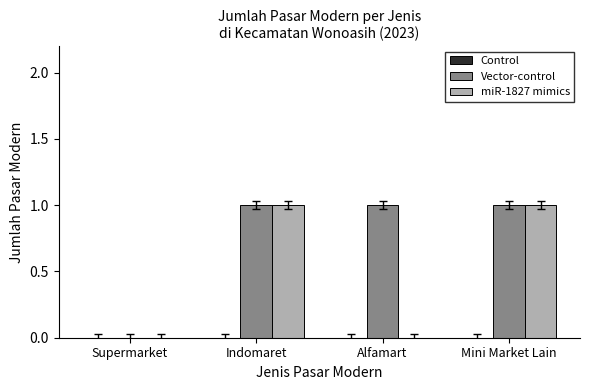

How many groups of bars are there?

4